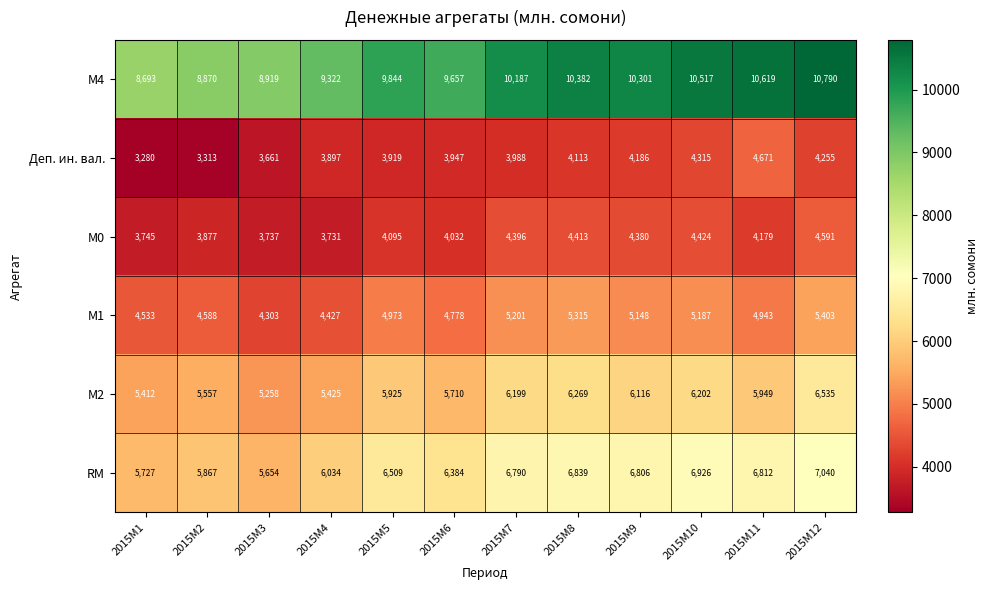

What is the approximate value of Деп. ин. вал. at 2015M6, to the nearest 10?

3950